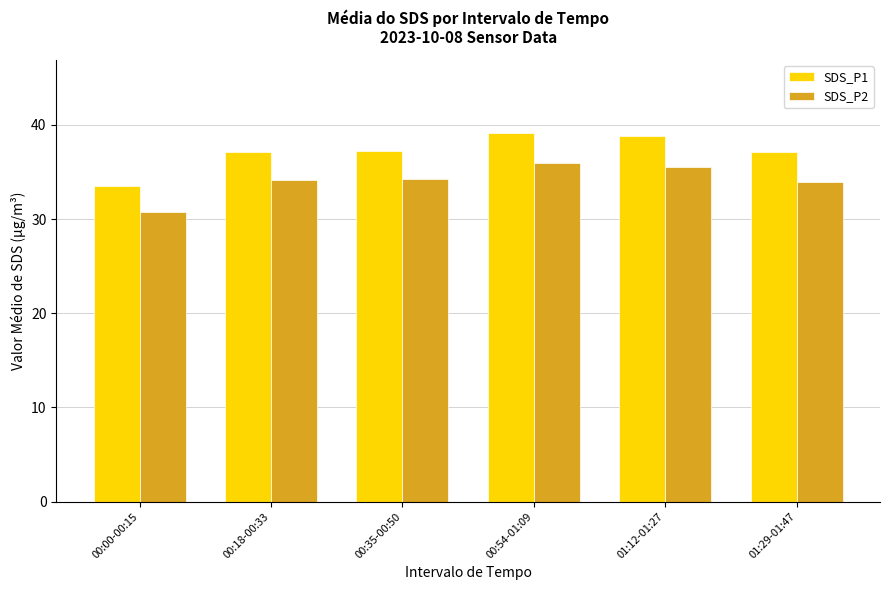

Which series has the largest total across all categories?

SDS_P1